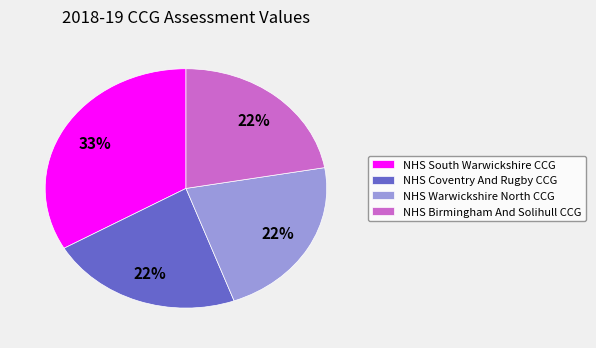

To the nearest percent, what is the difference between the largest and smallest slice percentages?

11%